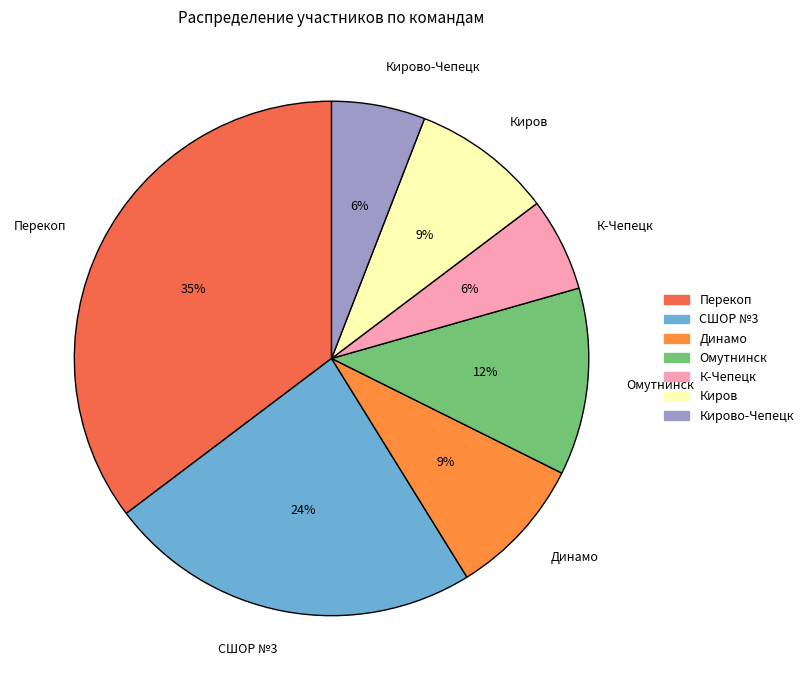

What percentage is the Омутнинск slice, to the nearest percent?

12%